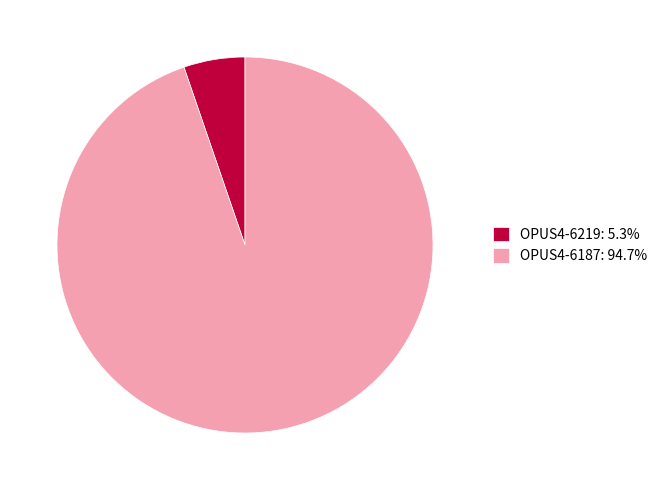

Approximately how many times larger is the value at OPUS4-6187: 94.7% compared to OPUS4-6219: 5.3%?

18.0